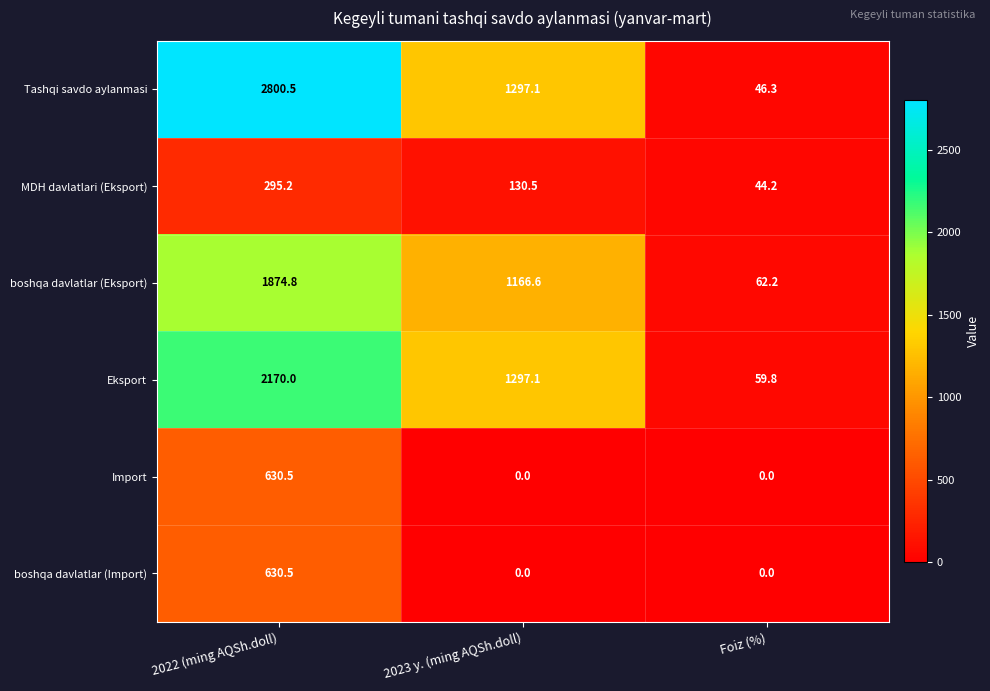

At which category is the sum across all series the highest?

2022 (ming AQSh.doll)